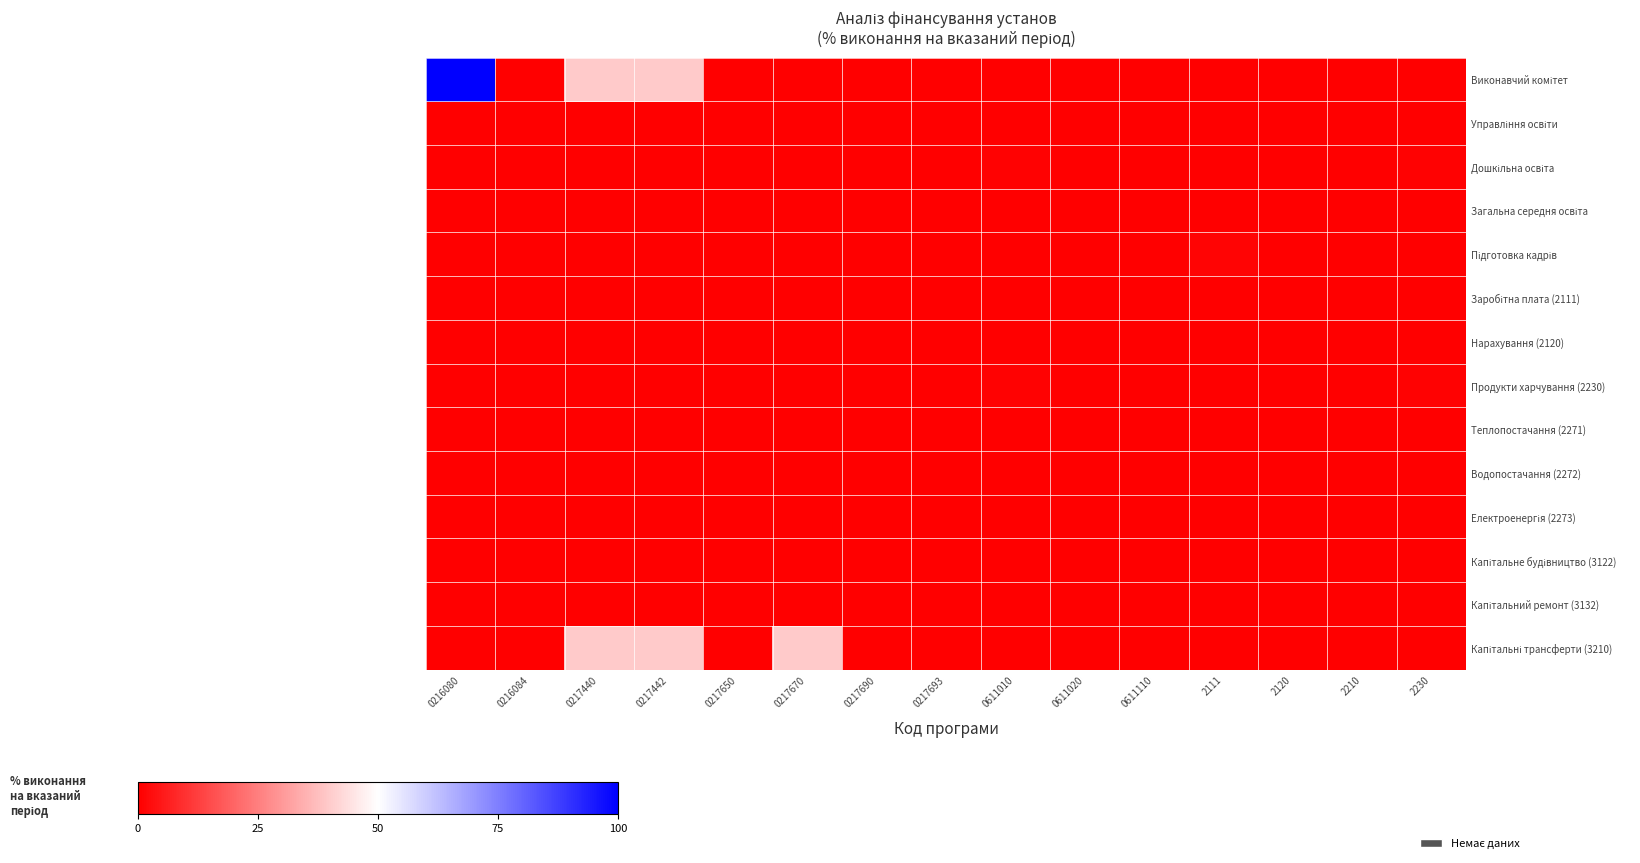

Which category has the lowest value across all series?

0216084